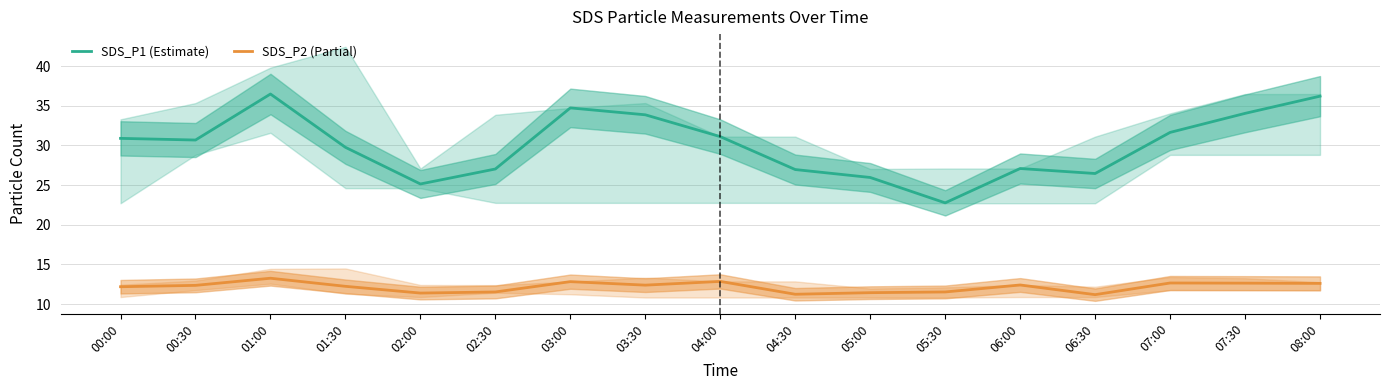

What is the label of the 15th point from the right?

01:00